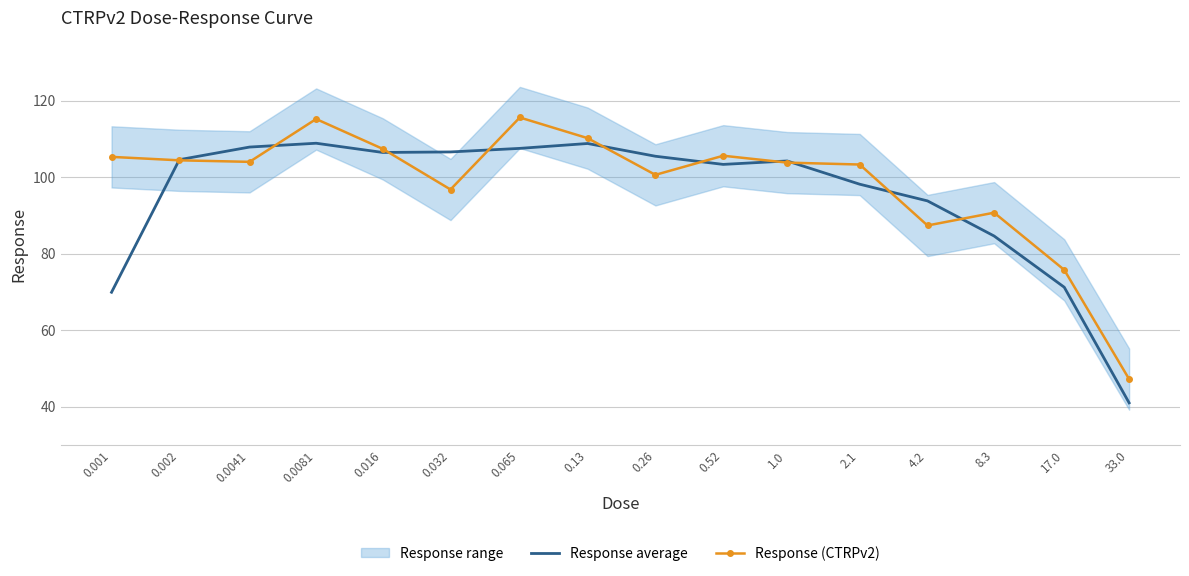

Which category has the lowest value in the Response average series?

33.0